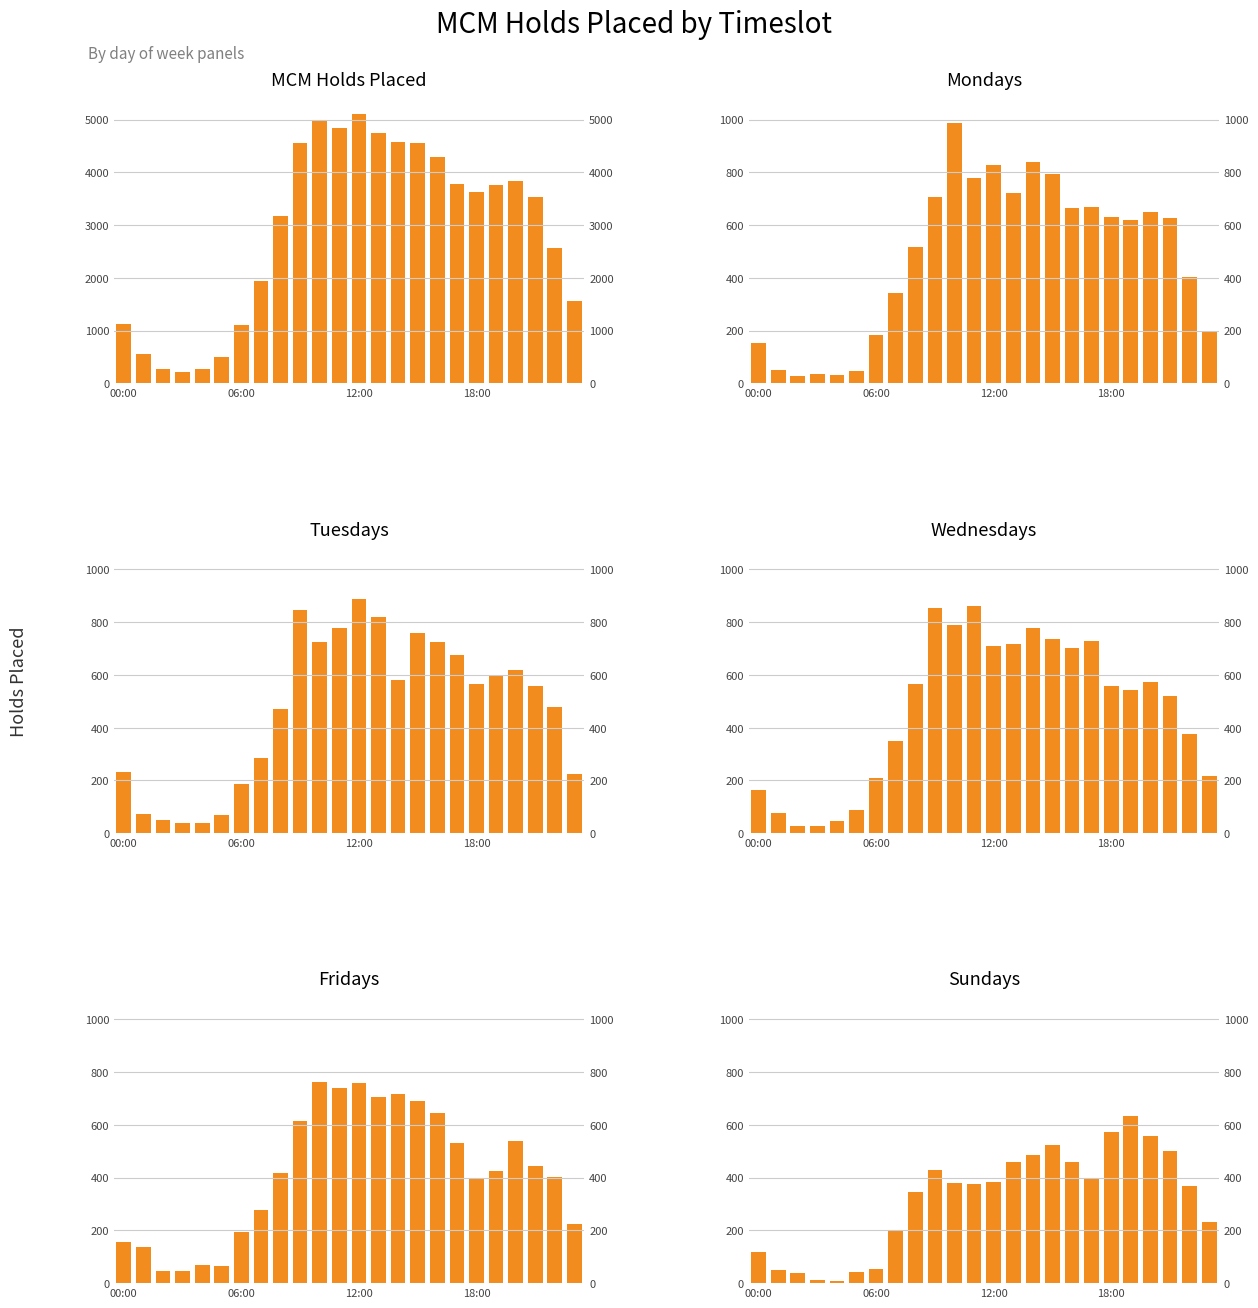

How many data points does each series have?

24